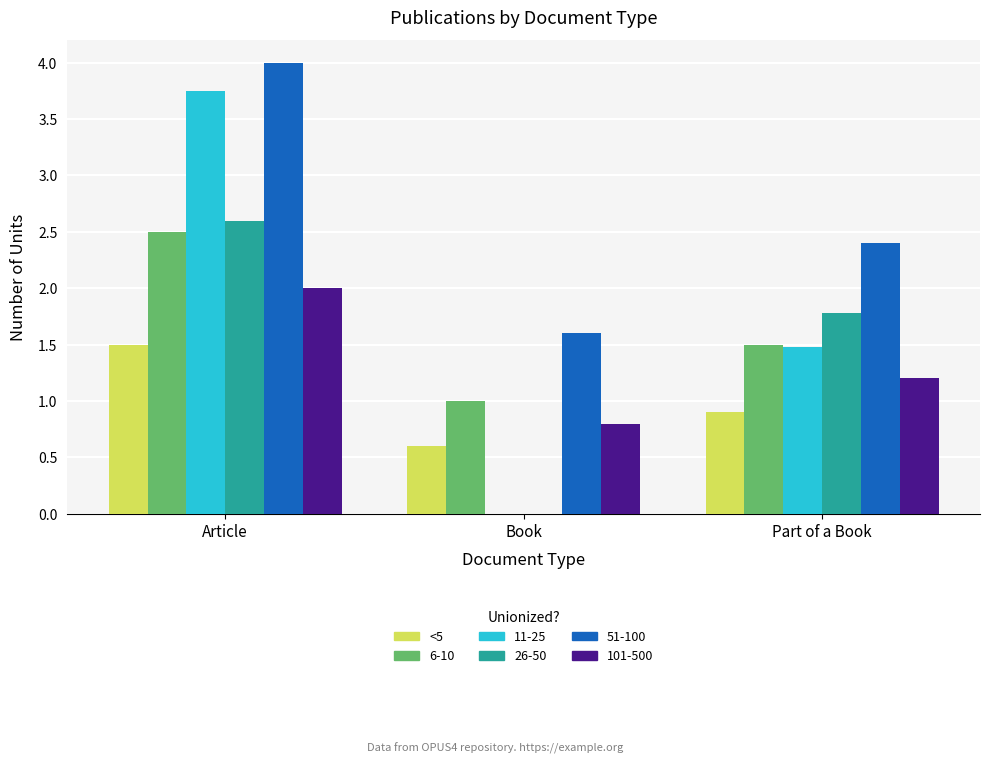

What is the maximum value shown in the chart?

4.0